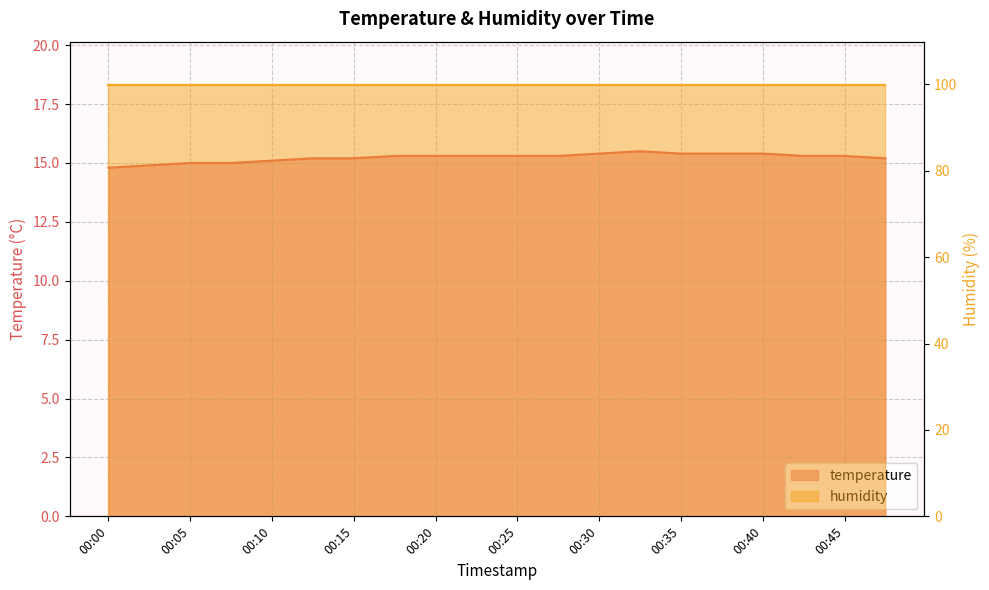

How many data points does each series have?

20